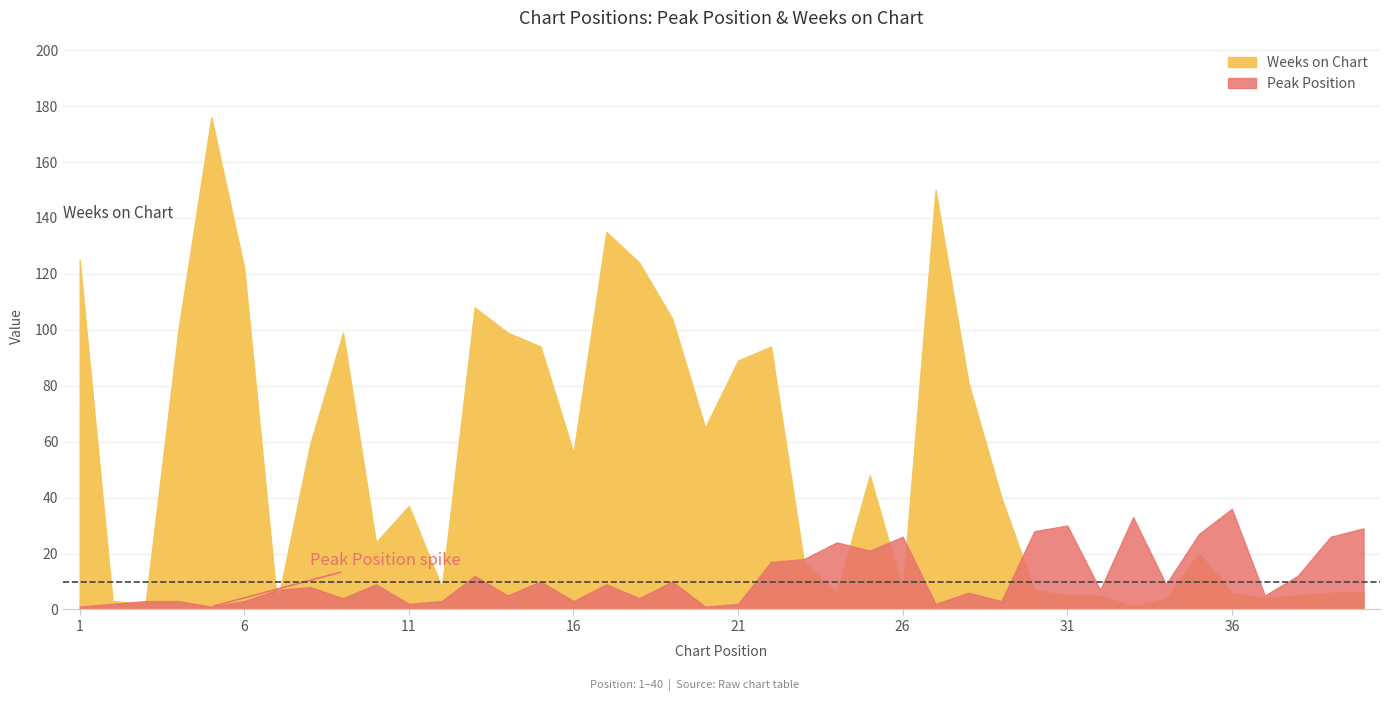

True or false: Peak Position and Weeks on Chart intersect in this chart.

True